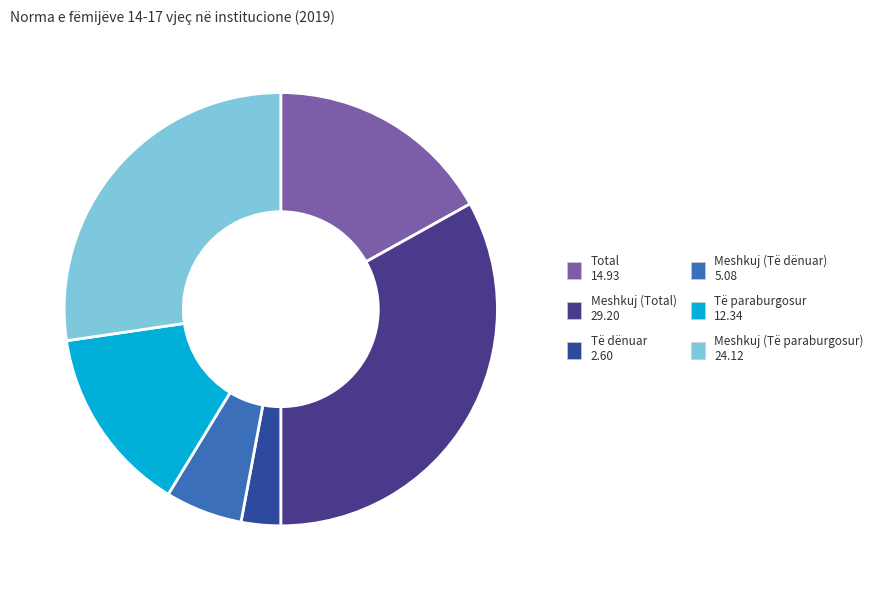

Count the number of slices in the pie.

6